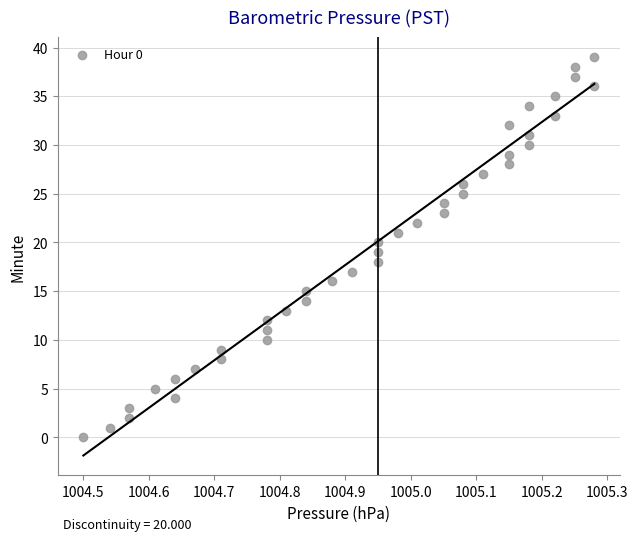

What is the range of Y values (max minus min)?

39